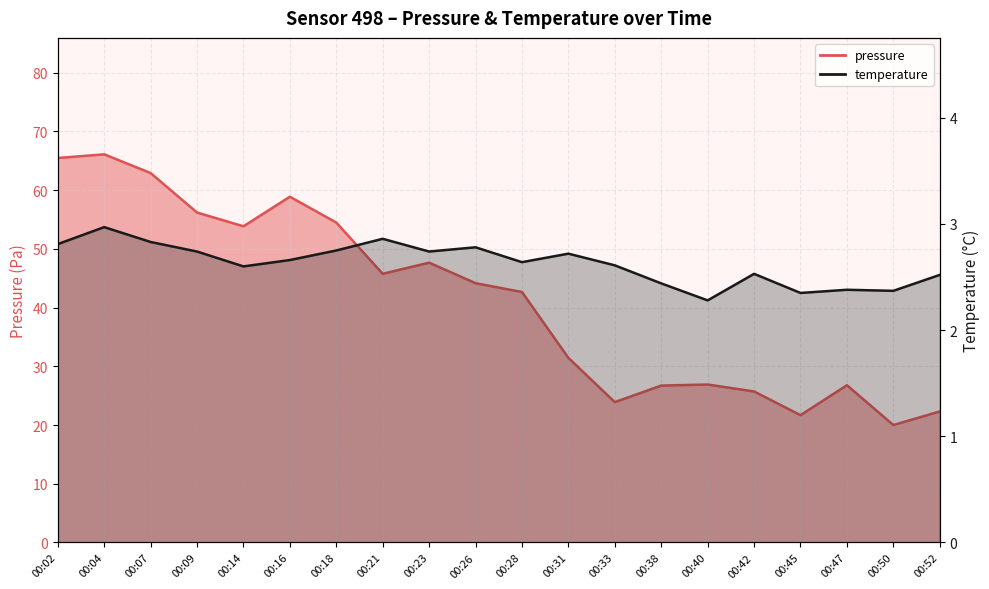

What is the difference between the pressure values at 00:02 and 00:21?

19.7